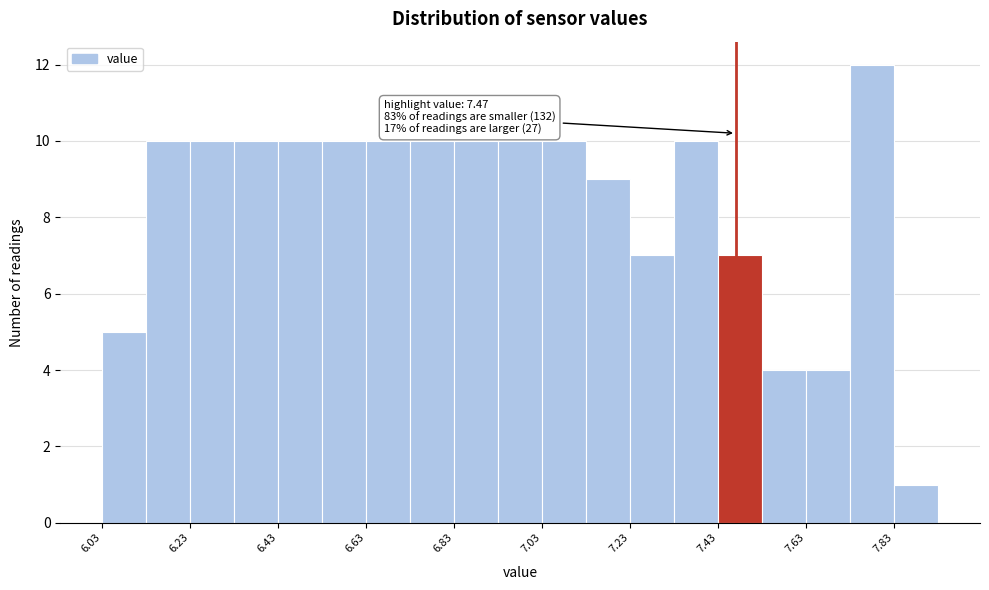

Which range on the x-axis has the tallest bar?

7.73 to 7.83